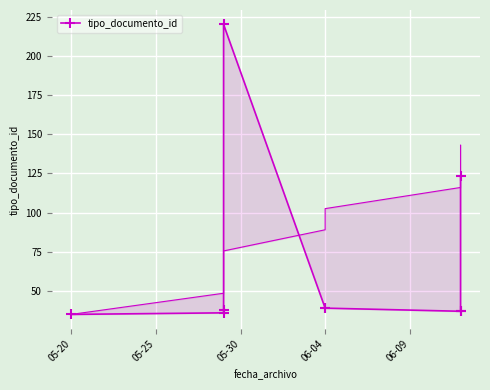

How many series are shown in this chart?

1